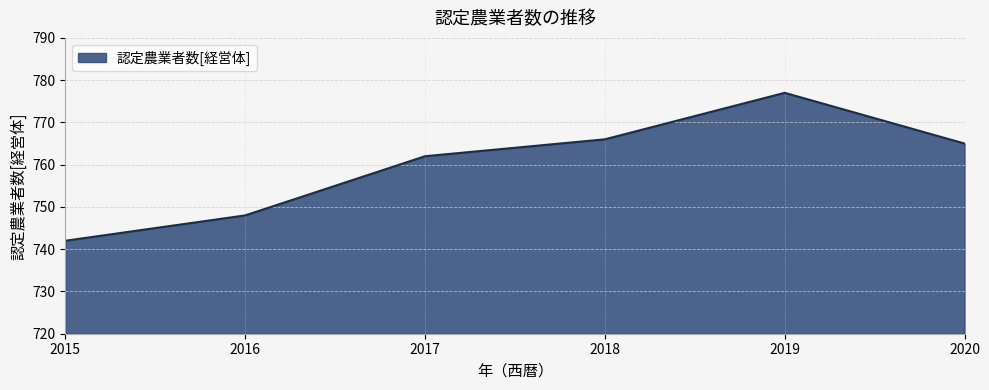

How many lines are shown in the chart?

1